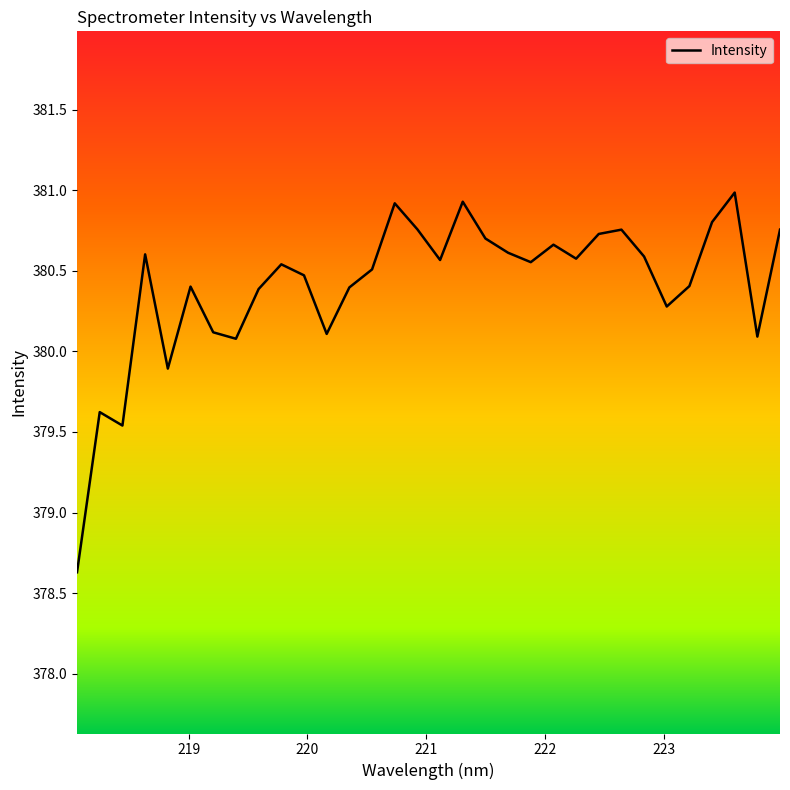

What is the minimum value shown in the chart?

378.6